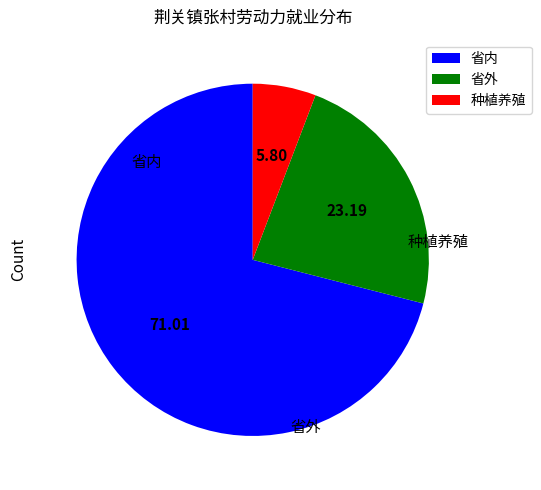

Which has a higher value, 省外 or 省内?

省内